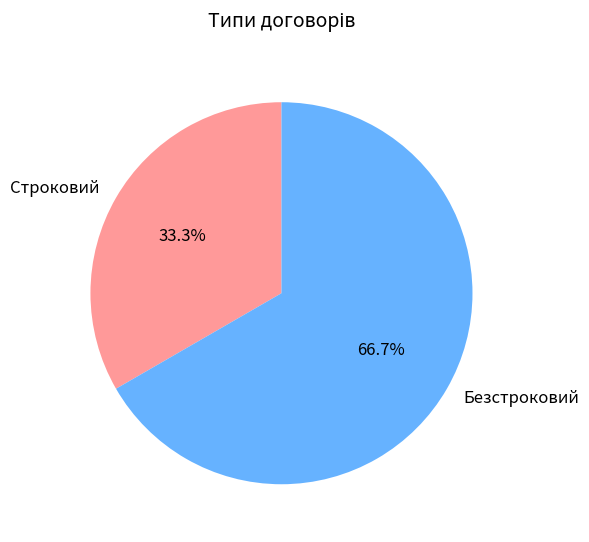

Does Строковий represent more than half of the total?

No